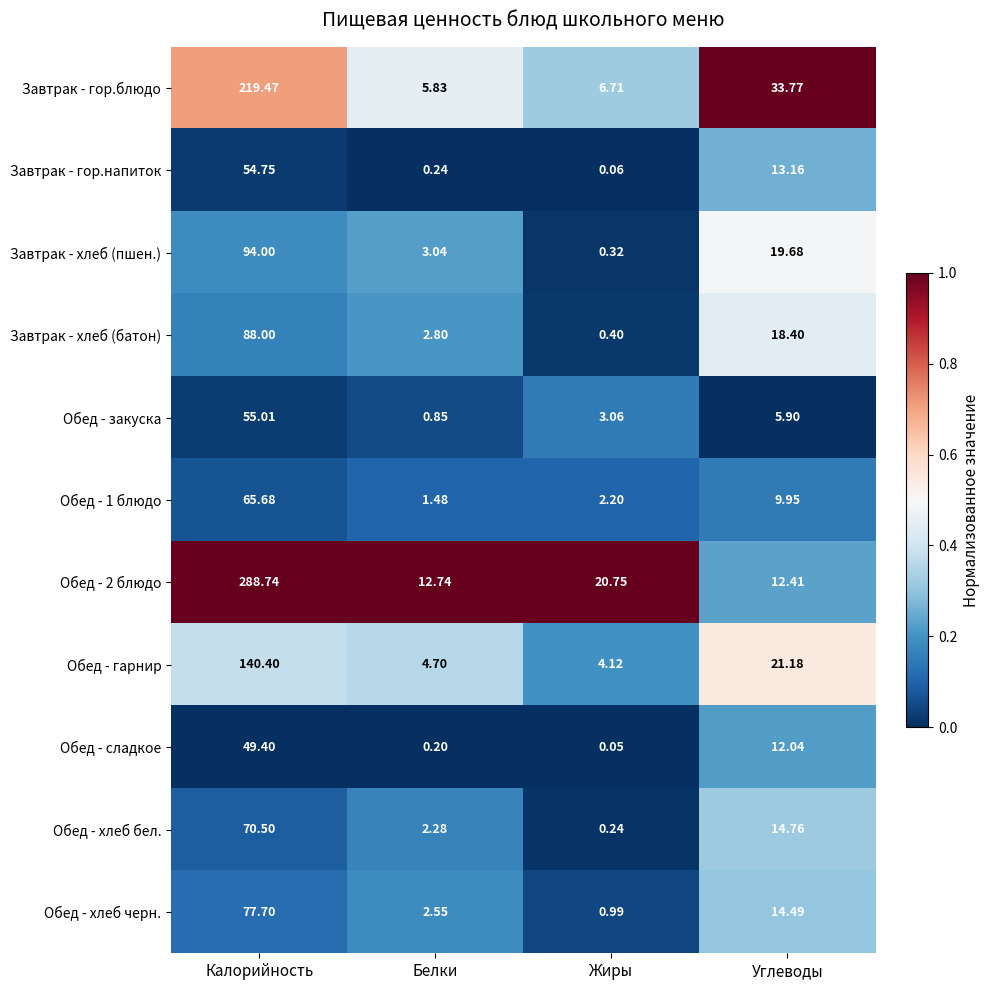

Which label corresponds to the smallest value in the chart?

Жиры